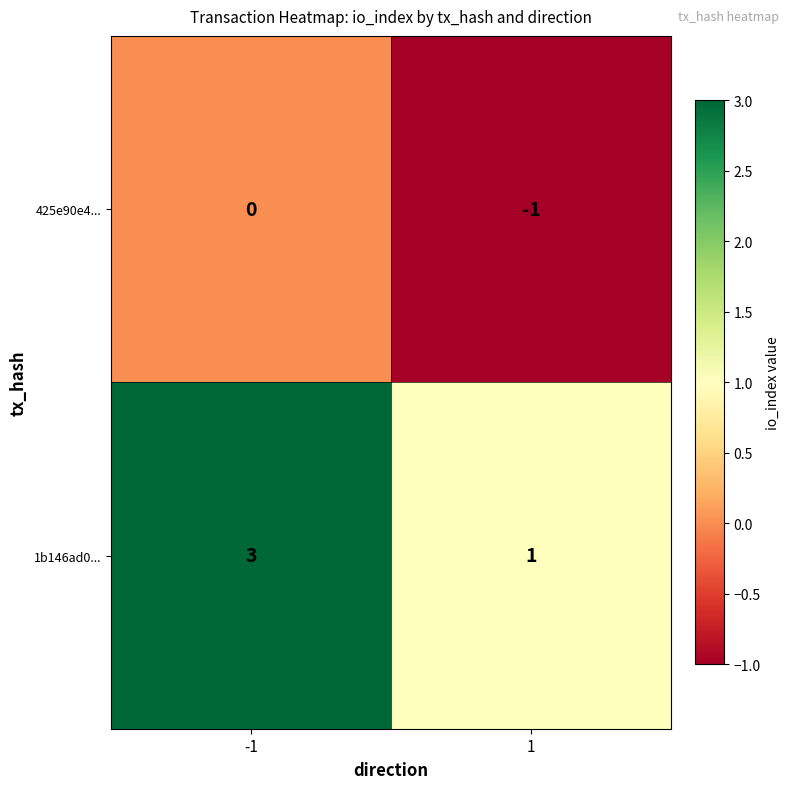

True or false: 1b146ad0... has a value of 1 at -1.

False